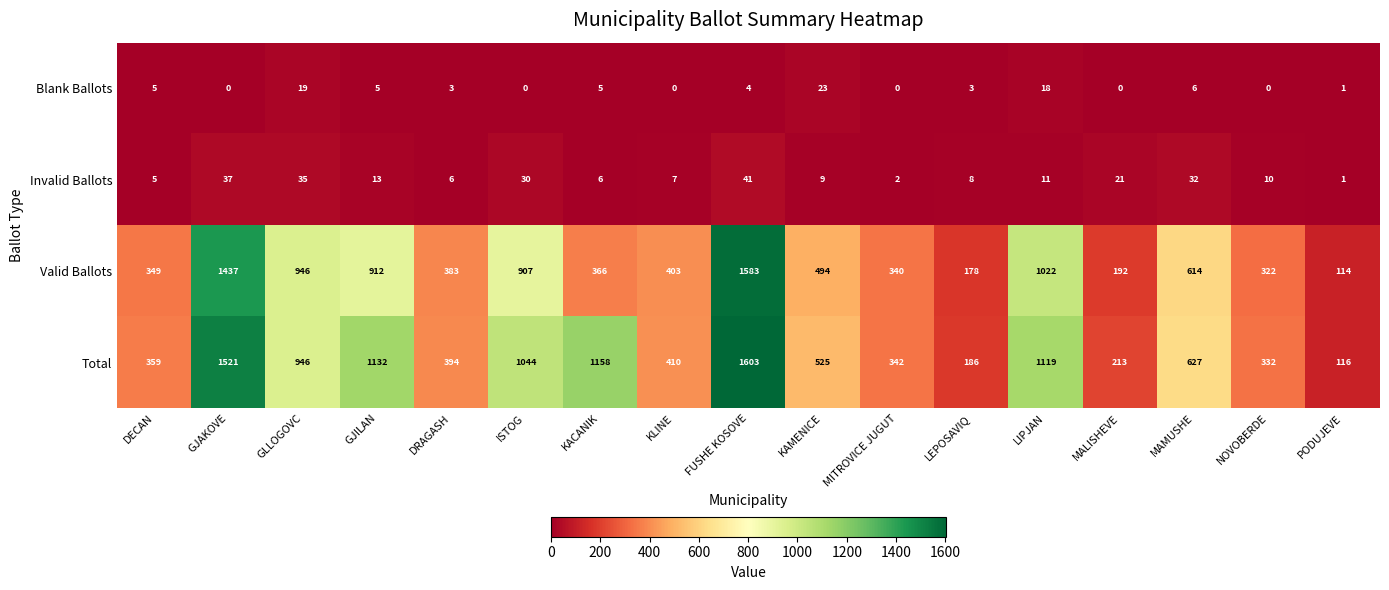

What is the spread (max minus min) of values at MALISHEVE?

213